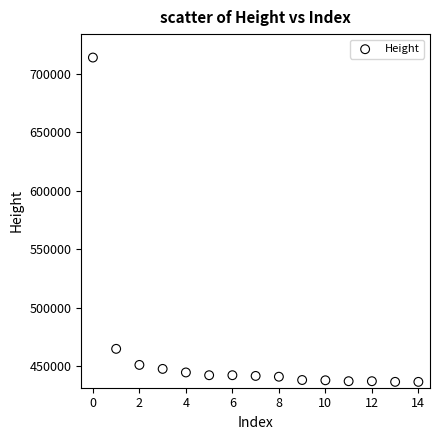

What Y value in the scatter plot is closest to 575255?

465021